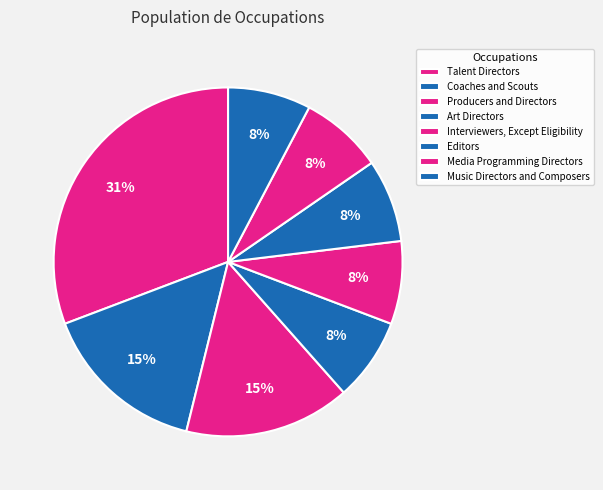

Is there any slice that represents more than half of the pie?

No